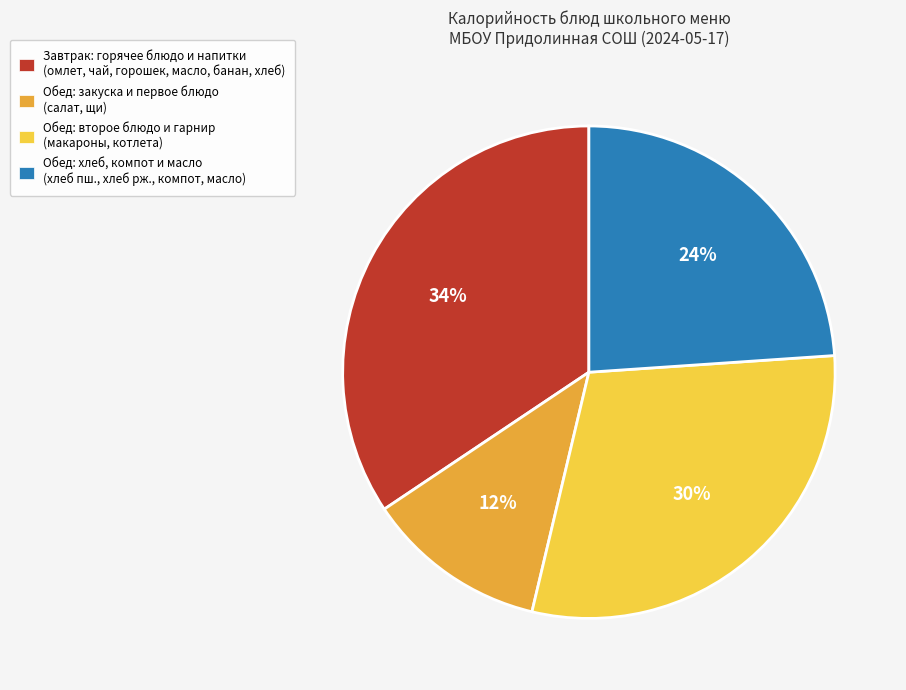

Does any single category account for the majority?

No